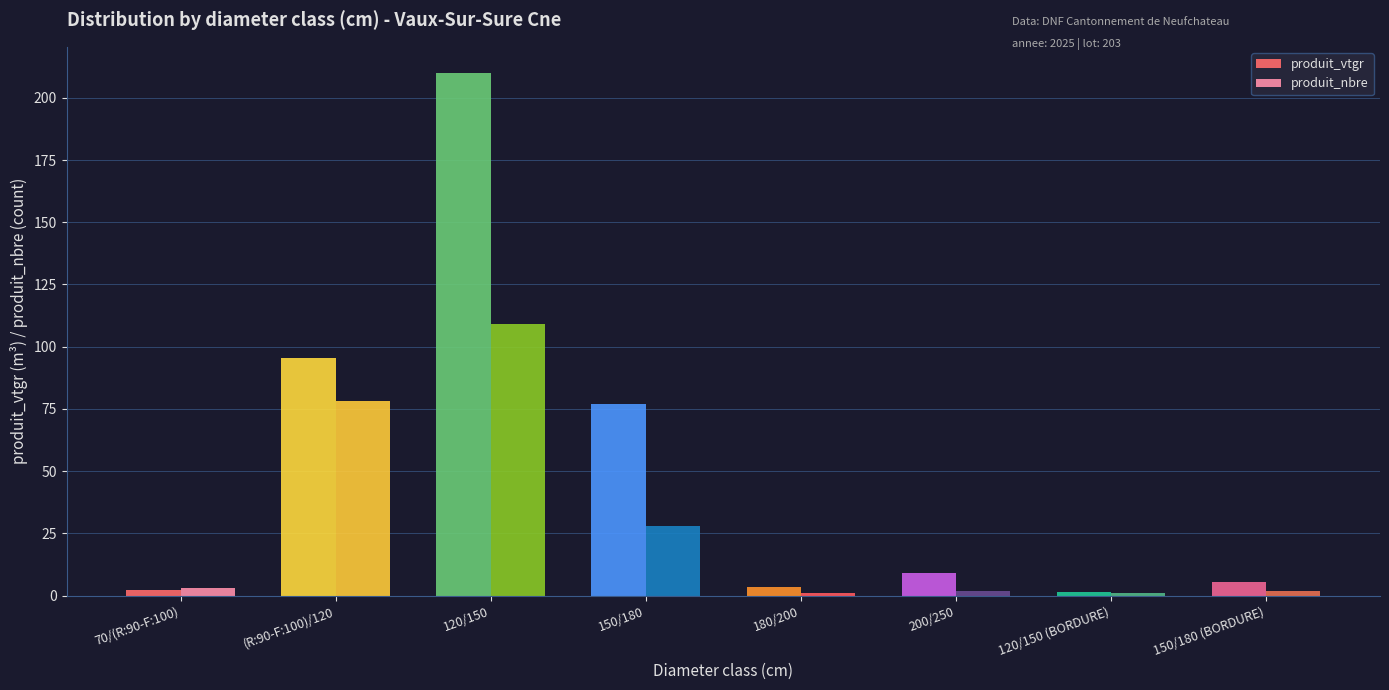

Which series has the largest range (max minus min)?

produit_vtgr